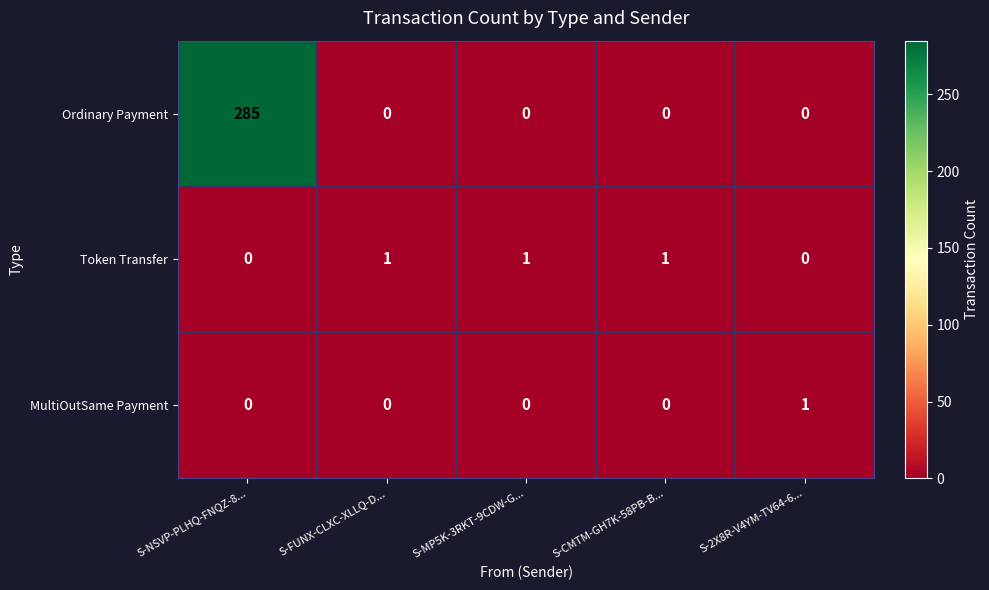

Which series has the widest spread of values?

Ordinary Payment